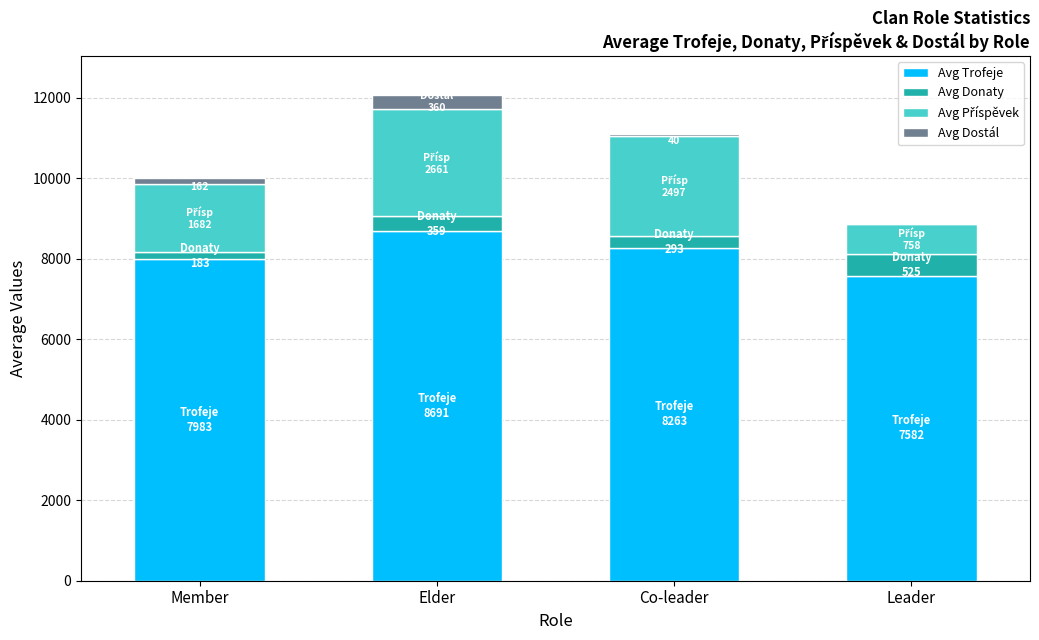

True or false: Avg Trofeje has a value of 7983 at Member.

True